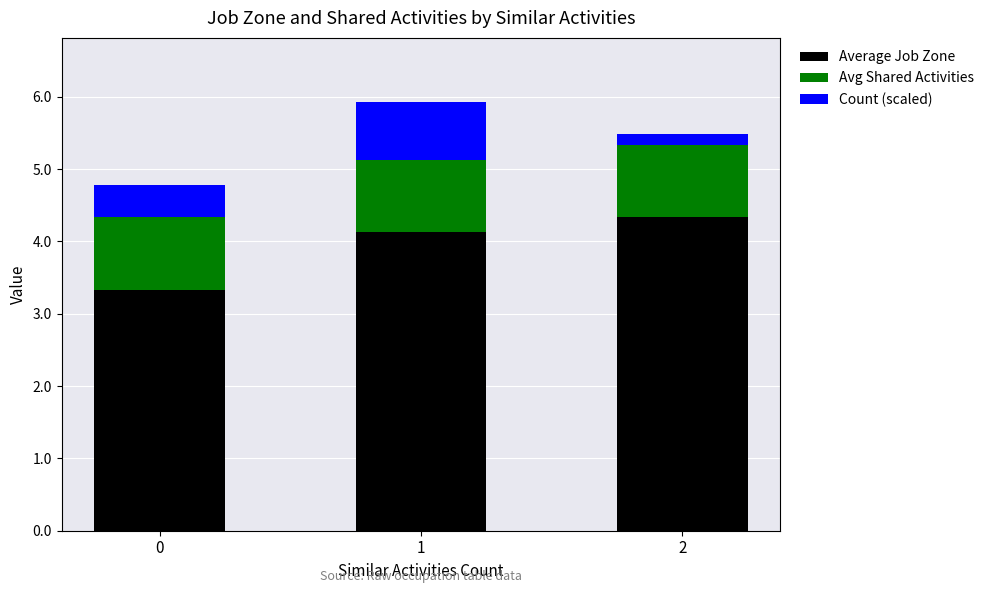

Reading left to right, list the values for the Average Job Zone series.

3.3	4.1	4.3